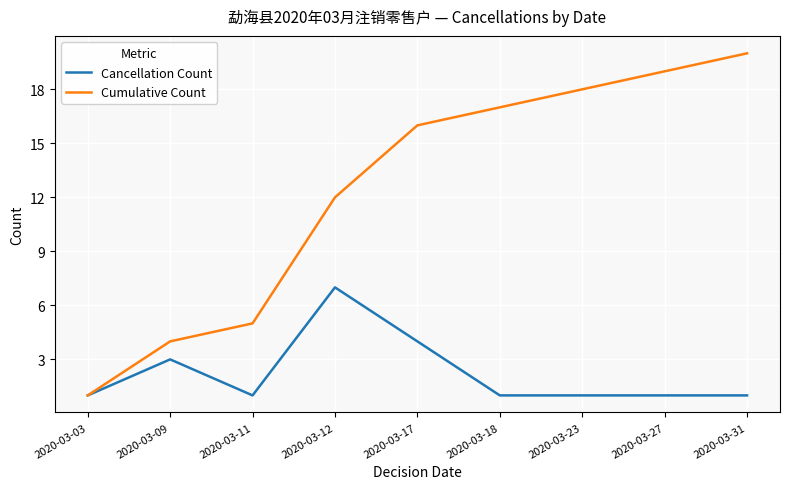

What is the difference between the maximum and minimum values in the Cancellation Count series?

6